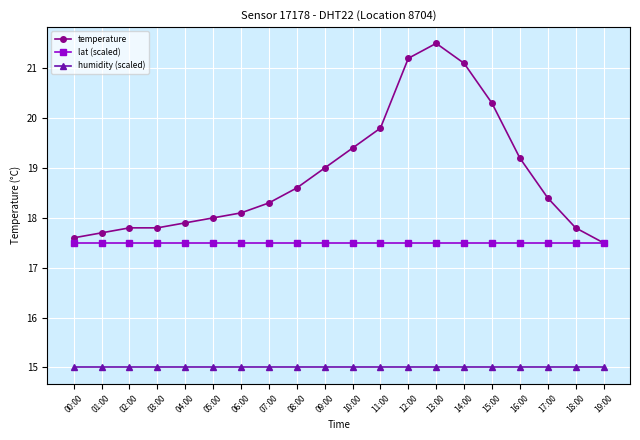

What is the highest value of the temperature series?

21.5